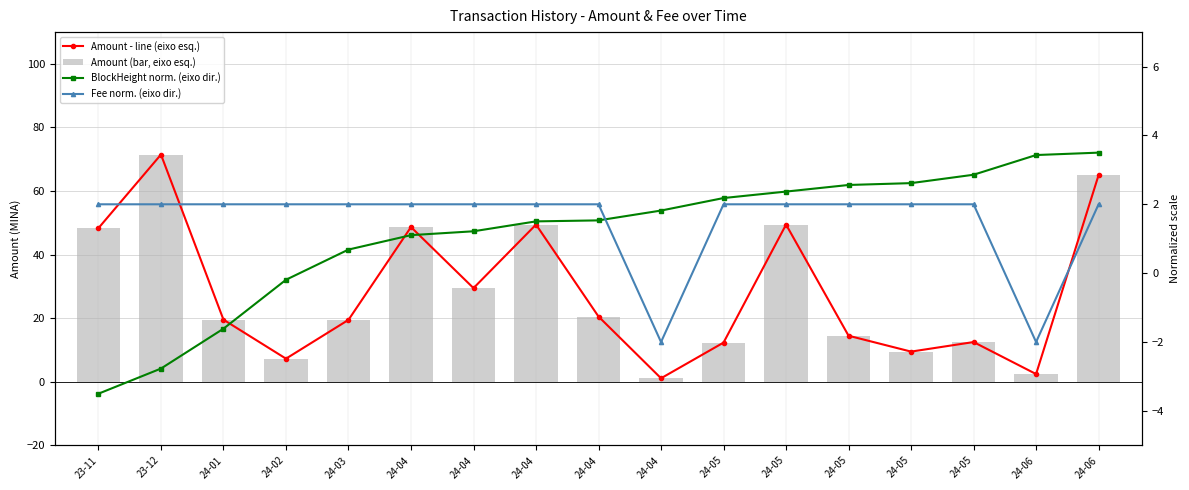

Between 24-05 and 24-01, which is larger?

24-05